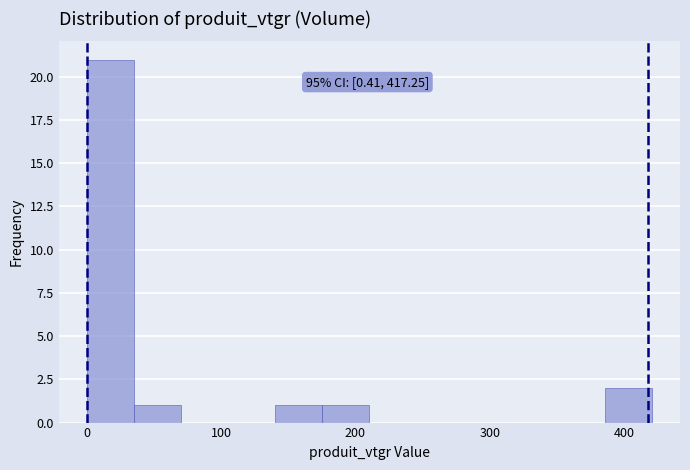

Read against the x-axis, roughly where is the centre of the tallest bar?

20